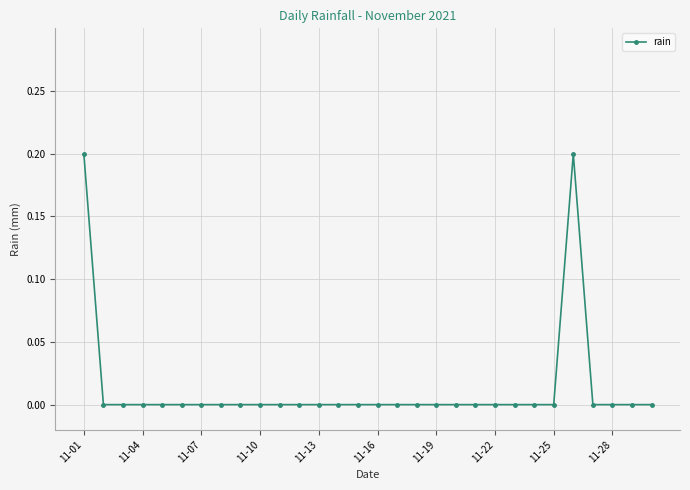

True or false: there are more than 0 points higher than both neighbors.

True